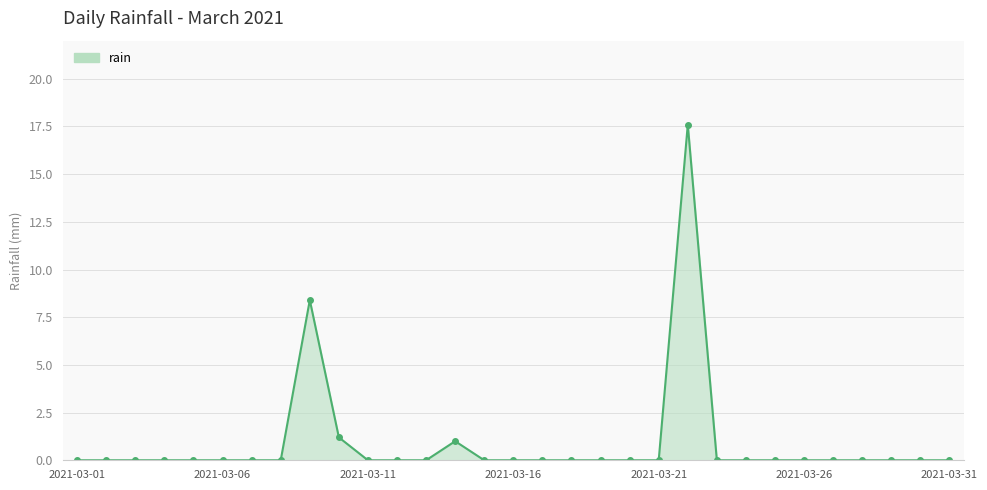

What is the greatest value displayed?

17.6